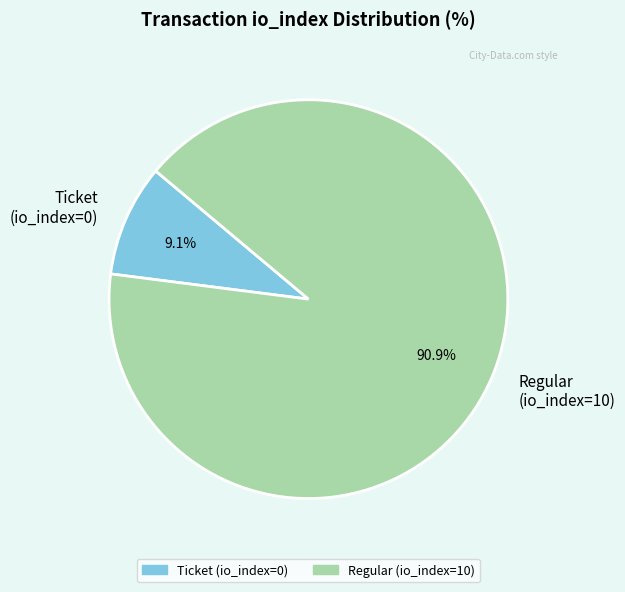

Which slice is the smallest?

Ticket (io_index=0)